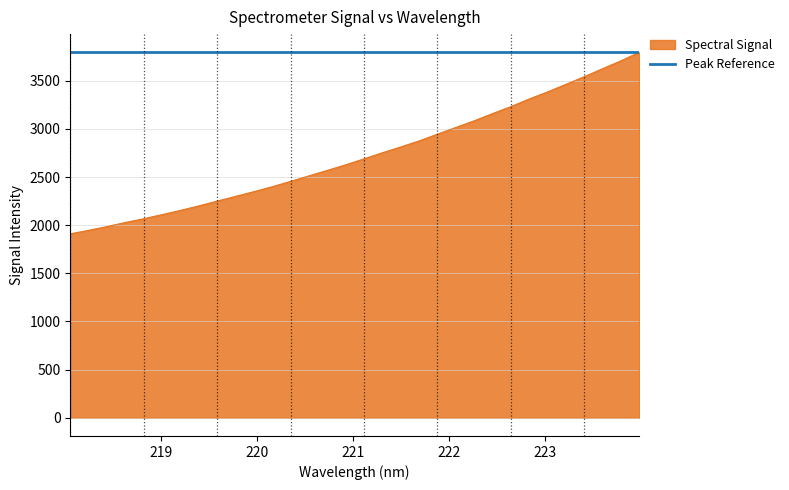

Which series has the largest total across all categories?

Peak Reference